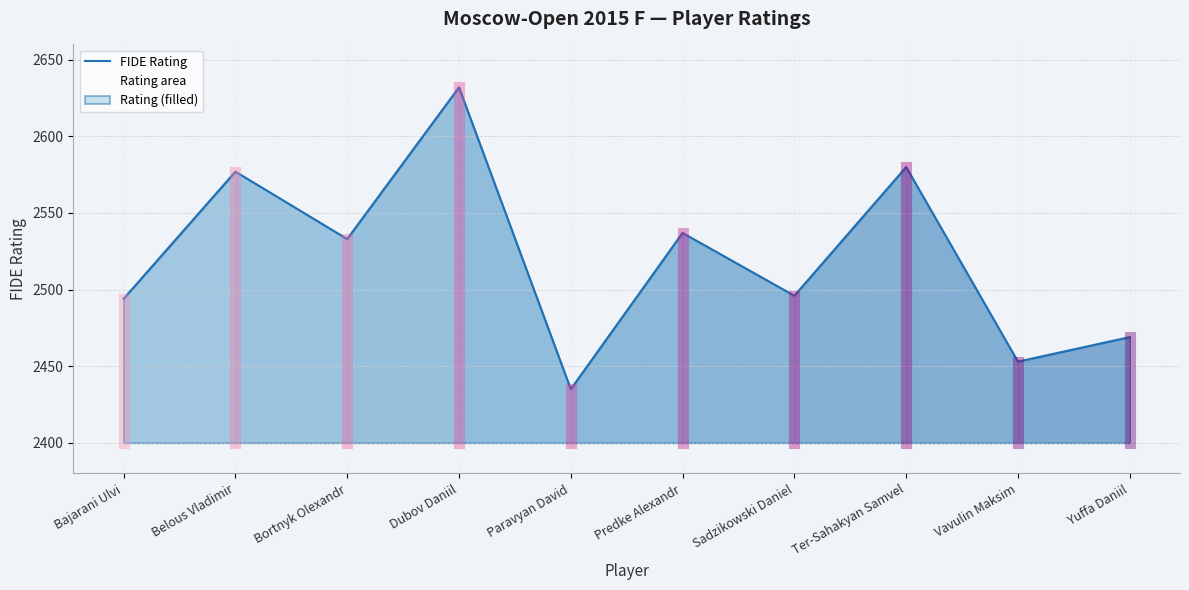

Where is the data nearest to the value 2533?

Bortnyk Olexandr